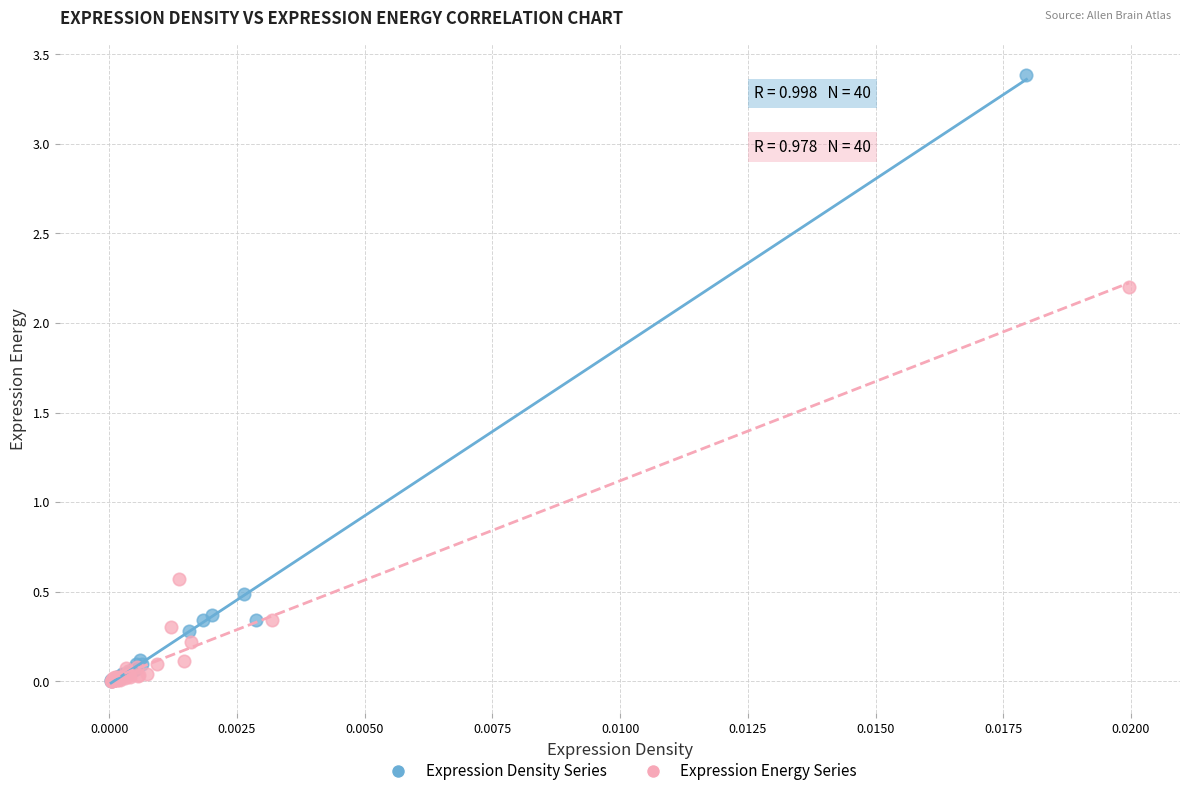

What are all the series names shown in the legend?

Expression Density Series, Expression Energy Series